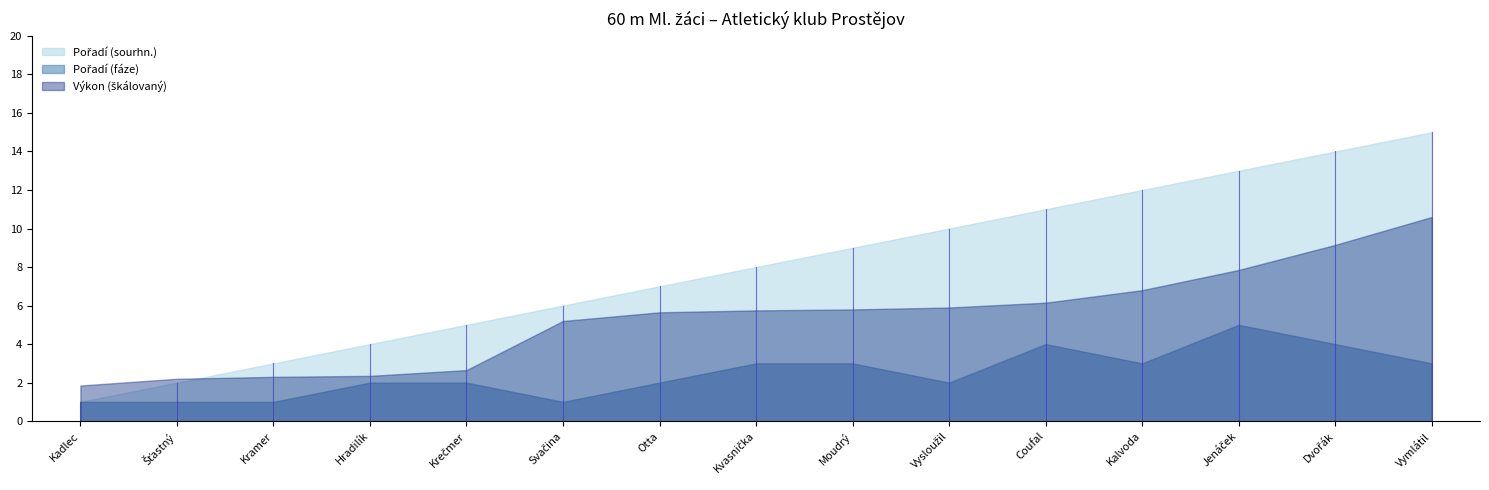

At which category is the sum across all series the highest?

Vymlátil